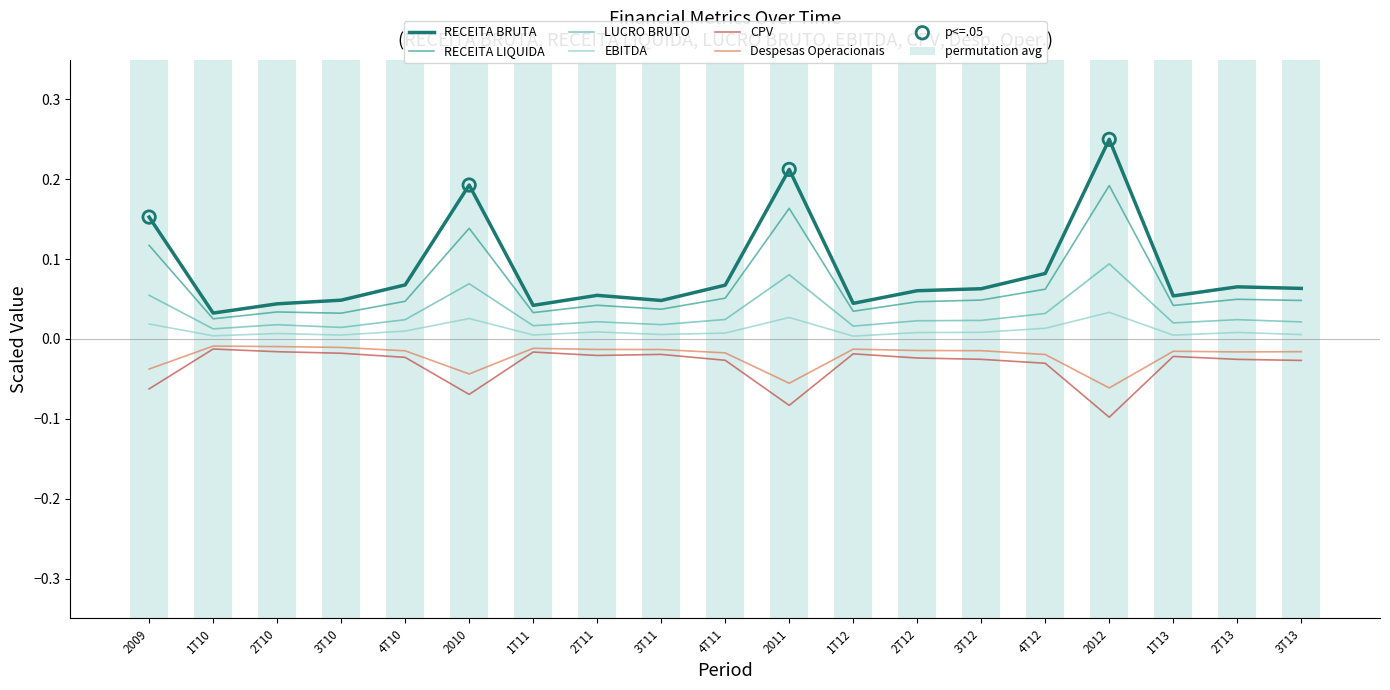

At how many categories does at least one series exceed 0?

19